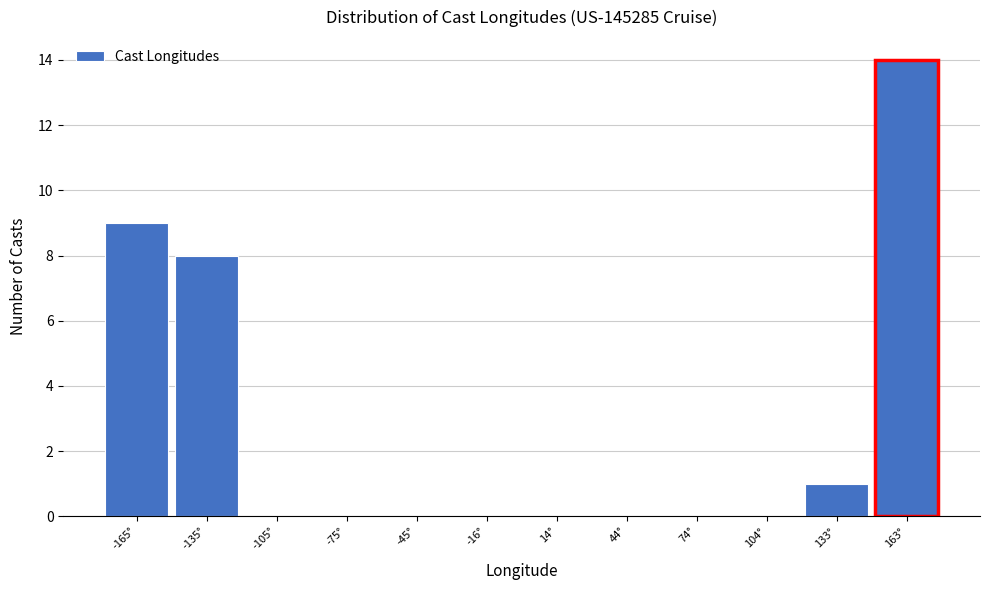

Over which range of the x-axis is the bar tallest?

150 to 180